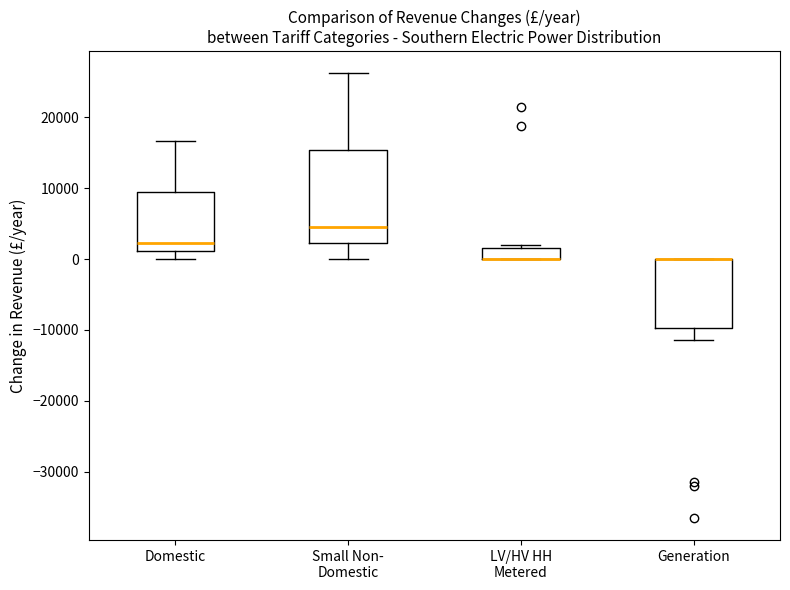

Reading left to right, read every box against the y-axis: the position of its median line, the range the box covers, and the ends of its whiskers. The values are not printed on the chart, so give them approximately, as read against the axis.

Domestic: median 2000, box 1000 to 9000, whiskers 0 to 17000
Small Non- Domestic: median 5000, box 2000 to 15000, whiskers 0 to 26000
LV/HV HH Metered: median 0 (drawn on the box's lower edge), box 0 to 2000, whiskers 0 to 2000 (just above the box's upper edge)
Generation: median 0 (drawn on the box's upper edge), box -10000 to 0, whiskers -11000 to 0